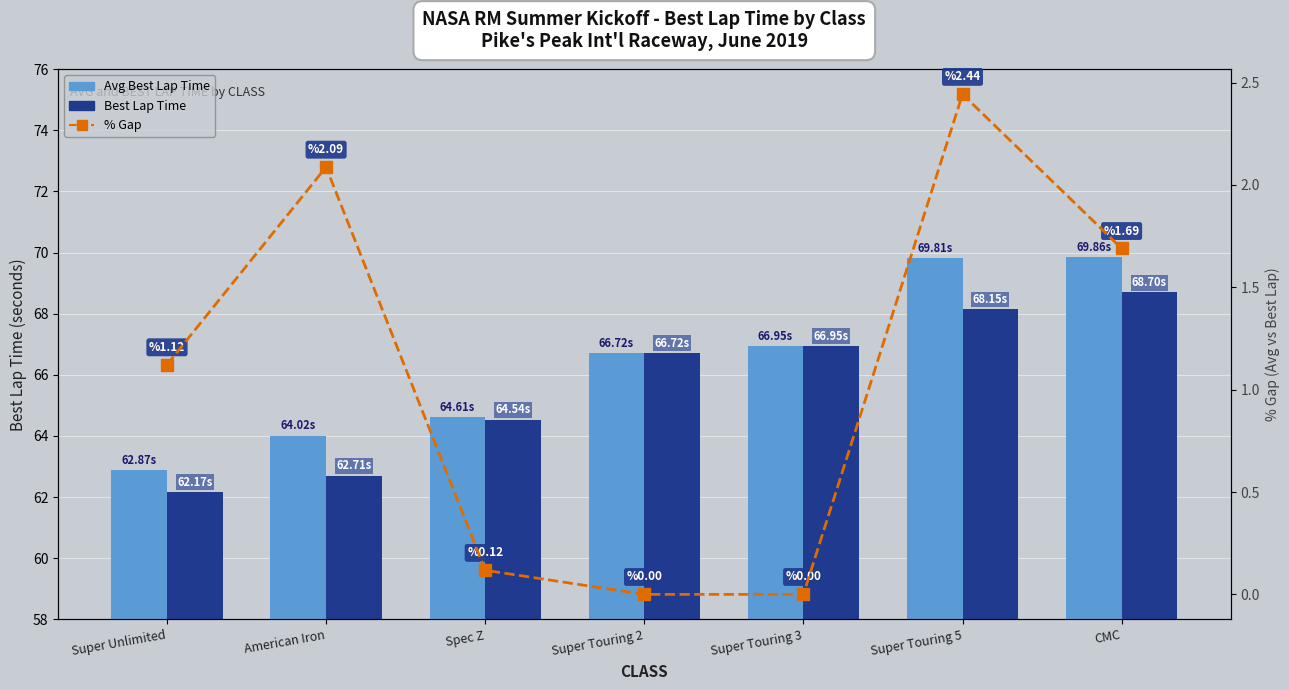

Which series has the largest range (max minus min)?

Avg Best Lap Time